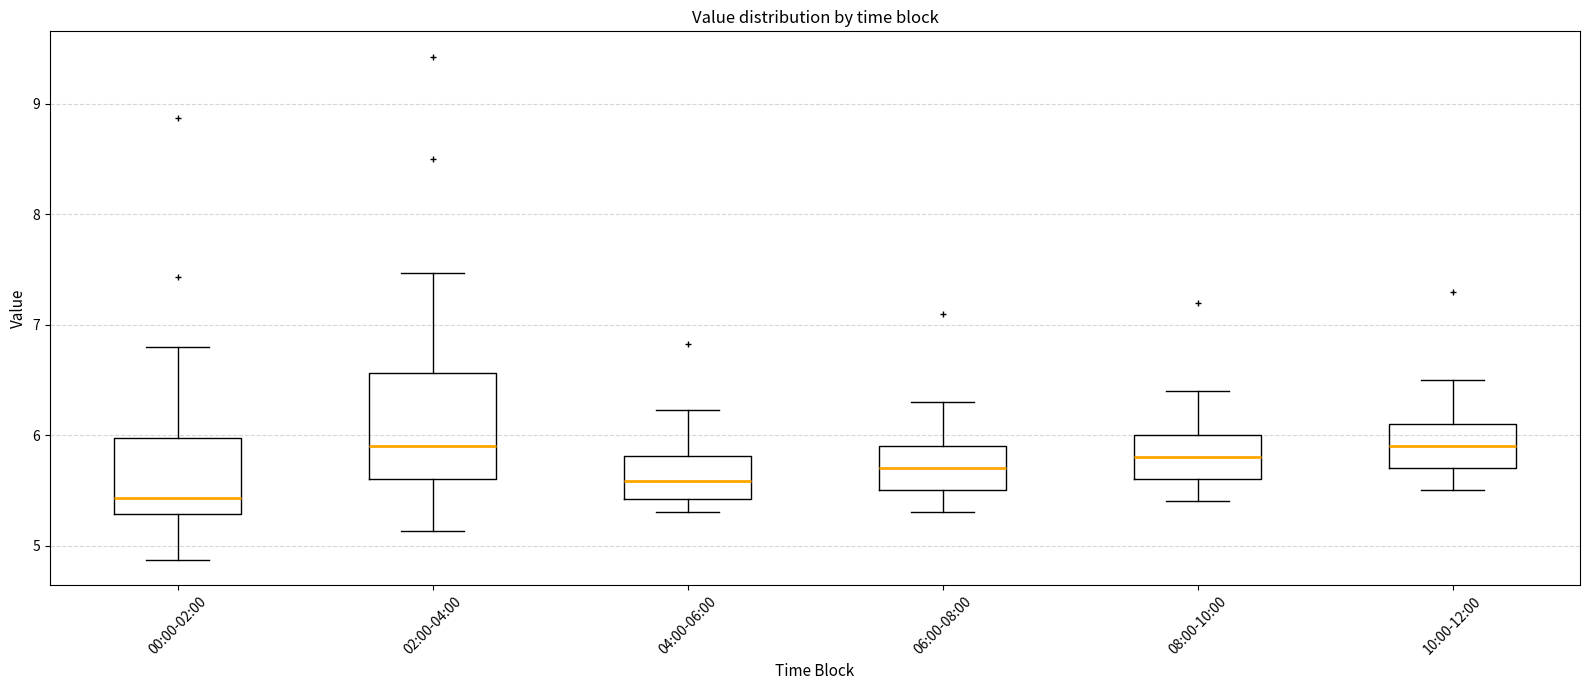

Where does the upper whisker of the box for 08:00-10:00 end on the y-axis? The values are not printed on the chart, so give them approximately, as read against the axis.

6.4